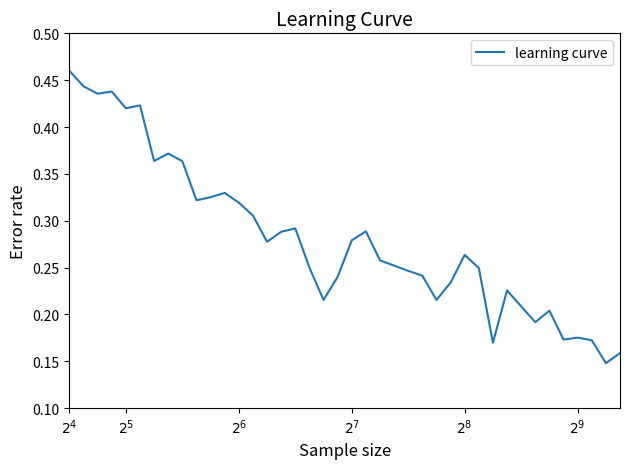

Does the chart have visible grid lines?

No